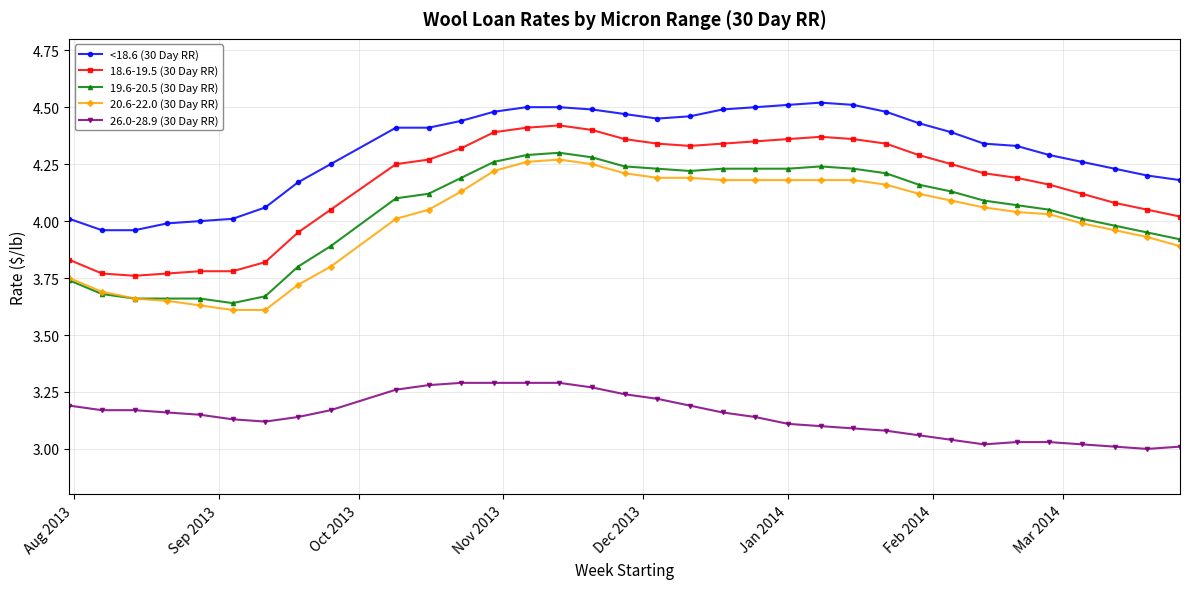

Which series has the largest total across all categories?

<18.6 (30 Day RR)